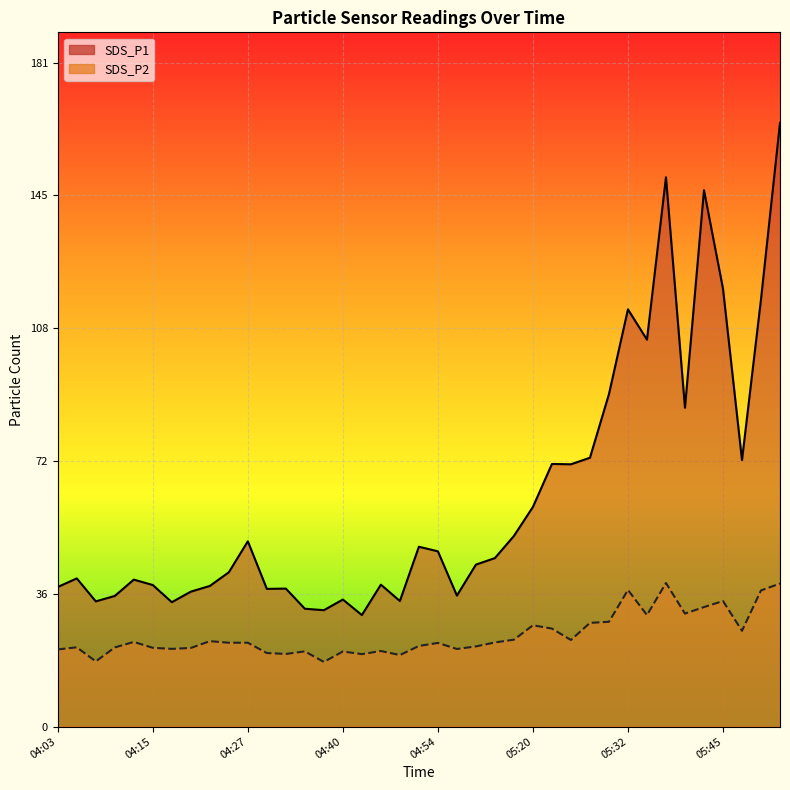

List the labels in order of SDS_P1 value, largest first.

05:52, 05:37, 05:42, 05:45, 05:50, 05:32, 05:35, 05:30, 05:40, 05:27, 05:47, 05:23, 05:25, 05:20, 05:15, 04:27, 04:50, 04:54, 05:13, 05:10, 04:25, 04:05, 04:13, 04:45, 04:15, 04:22, 04:03, 04:32, 04:30, 04:20, 04:59, 04:10, 04:40, 04:48, 04:08, 04:17, 04:35, 04:37, 04:42